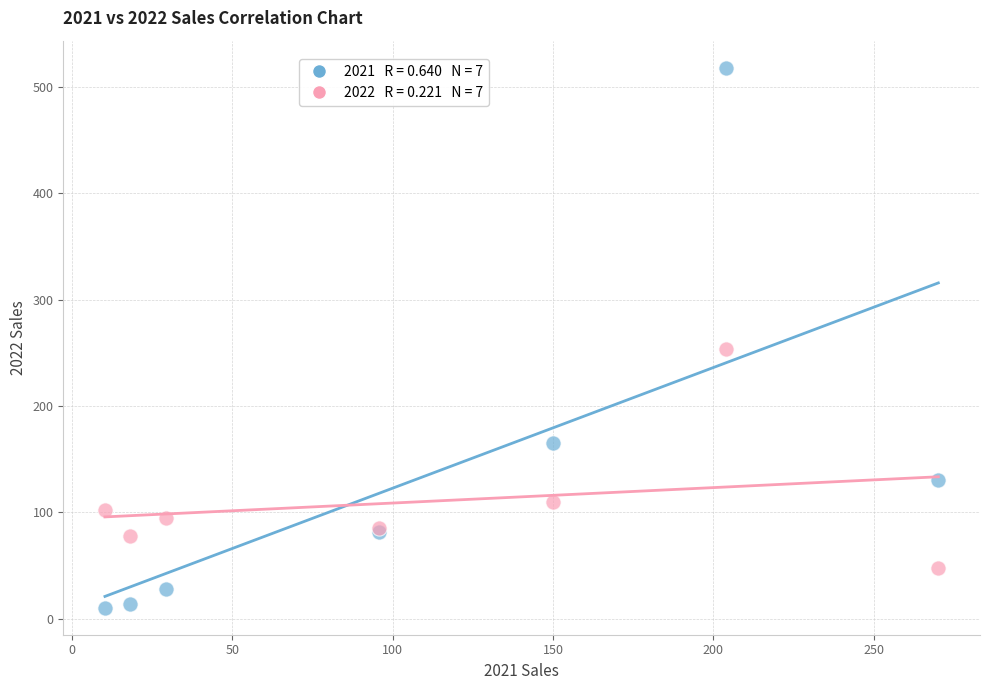

Across all series, what Y value is closest to 264?

253.9